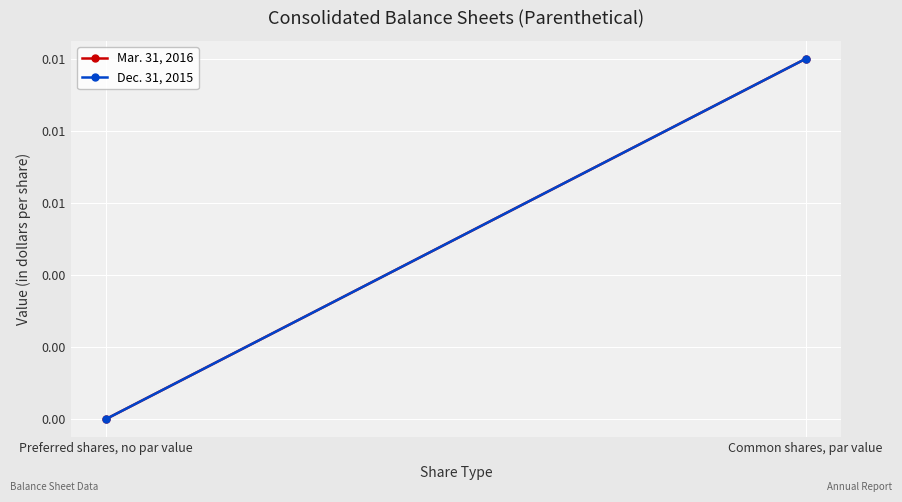

At Preferred shares, no par value, list the series in order from smallest to largest.

Mar. 31, 2016, Dec. 31, 2015